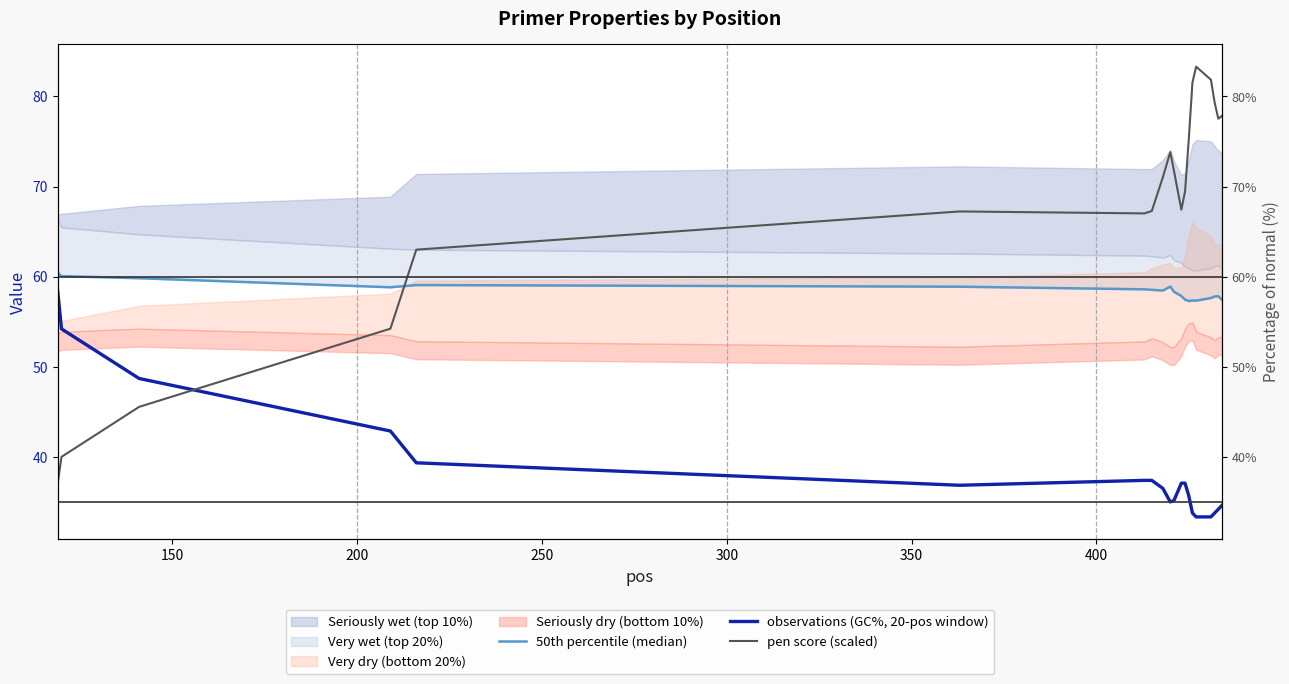

Reading right to left, extract all data points from this chart.

50th percentile (median): 57.4	57.8	57.8	57.6	57.3	57.4	57.3	57.4	57.8	58.3	58.9	58.5	58.5	58.6	58.9	59.1	58.8	59.8	60.1	60.4
observations (GC%, 20-pos window): 34.6	34.2	33.8	33.3	33.3	33.8	35.7	37.1	37.1	35.1	35.0	36.5	37.4	37.4	36.8	39.3	42.9	48.7	54.2	58.3
pen score (scaled): 77.8	77.5	79.3	81.9	83.3	81.5	75.2	69.5	67.4	71.8	73.8	71.0	67.3	67.0	67.2	63.0	54.2	45.5	40.0	37.1